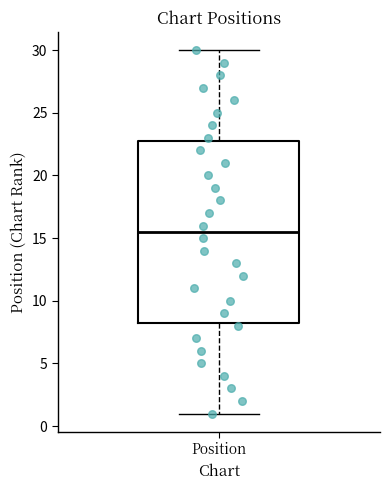

Where does the median line of the box for Position sit on the y-axis? The values are not printed on the chart, so give them approximately, as read against the axis.

15.5